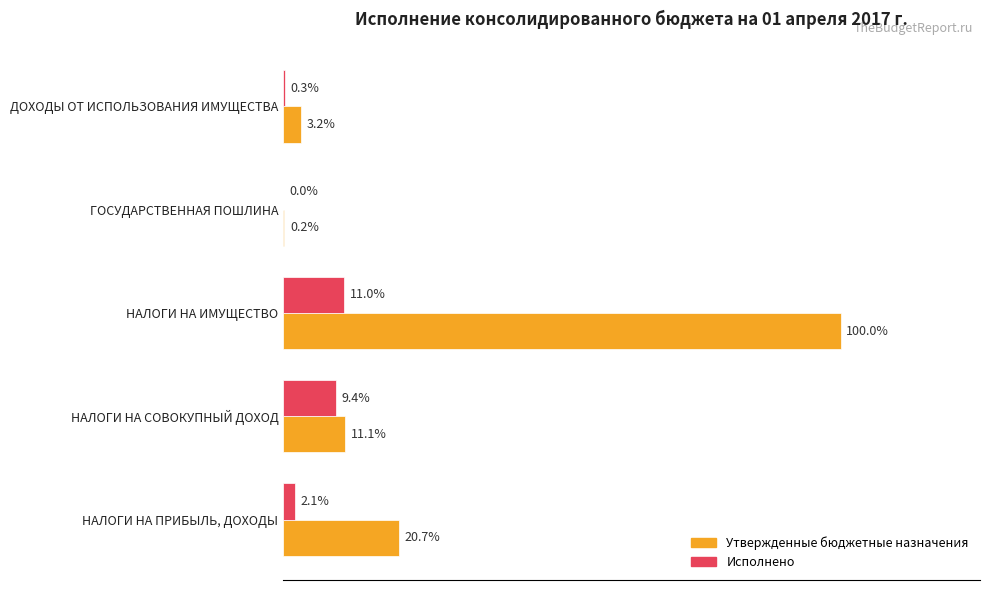

What are all the series names shown in the legend?

Утвержденные бюджетные назначения, Исполнено